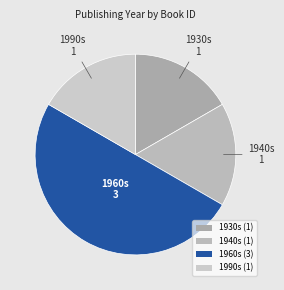

How many segments does this pie chart have?

4